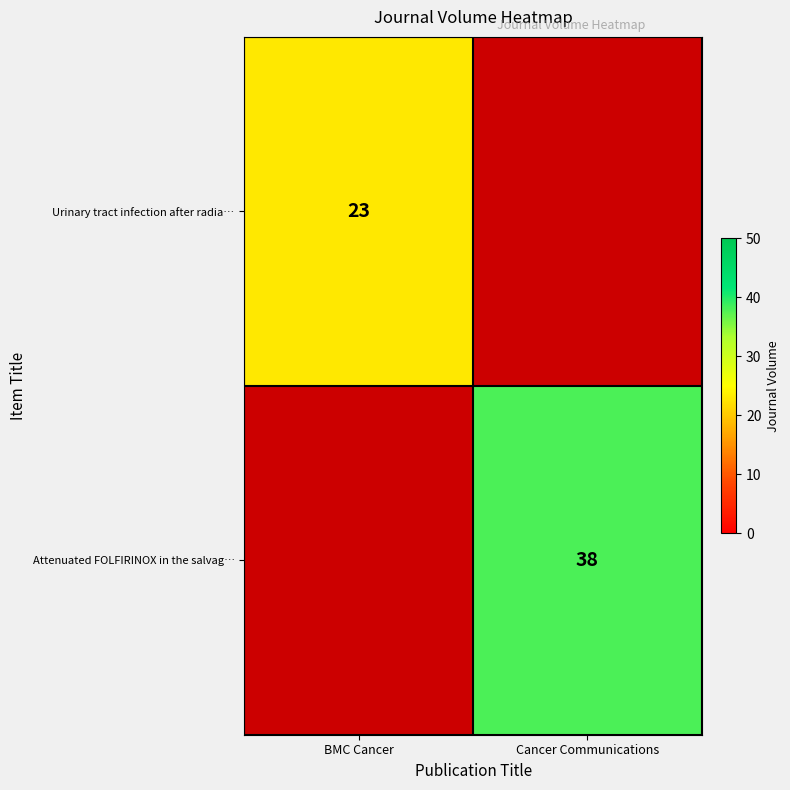

Is it true that Urinary tract infection after radia… equals 31 at BMC Cancer?

False